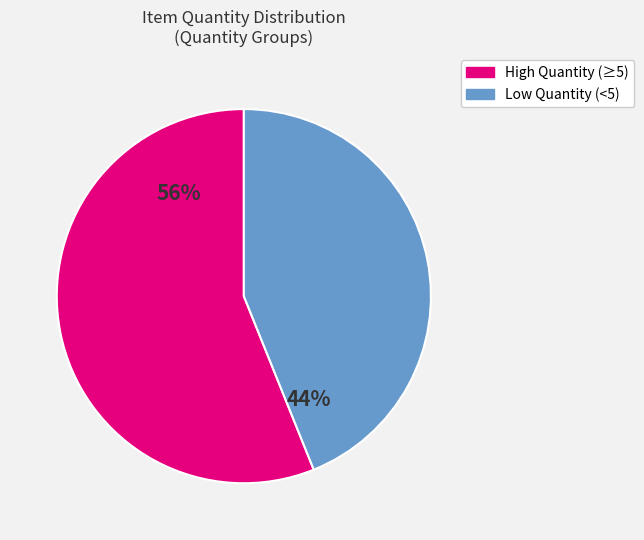

Is there a majority slice in this chart?

Yes